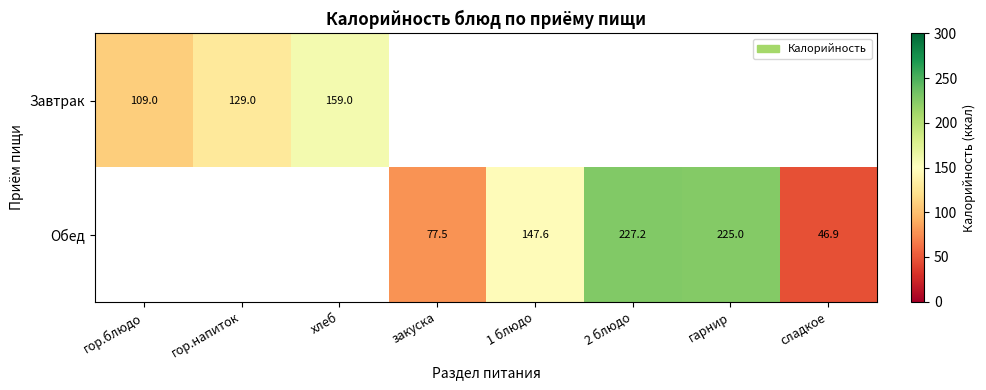

At which category does the chart reach its minimum across all series?

закуска